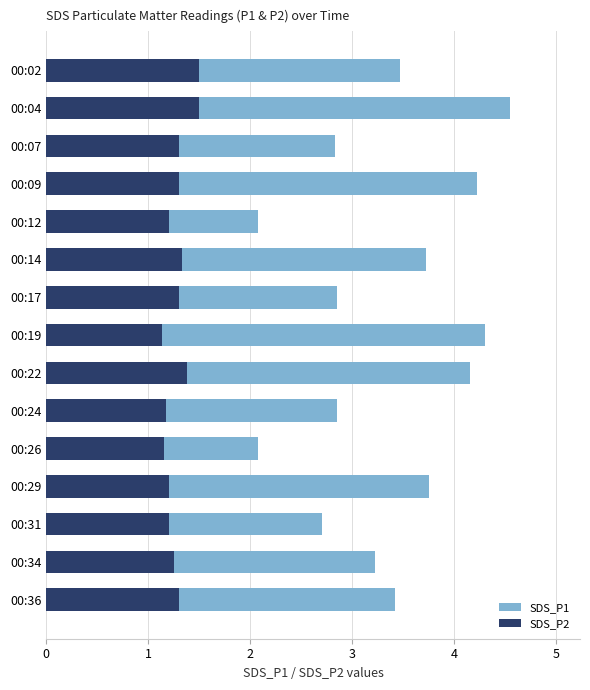

What is the sum of the SDS_P2 values at 00:31 and 00:22?

2.6